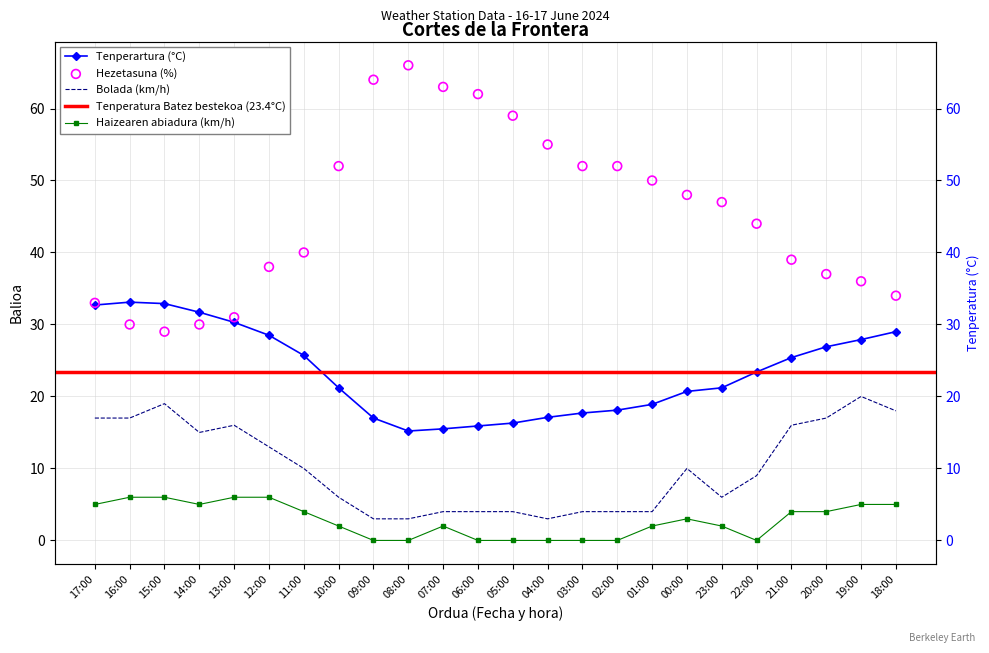

What is the total value across all series at 22:00?

76.4